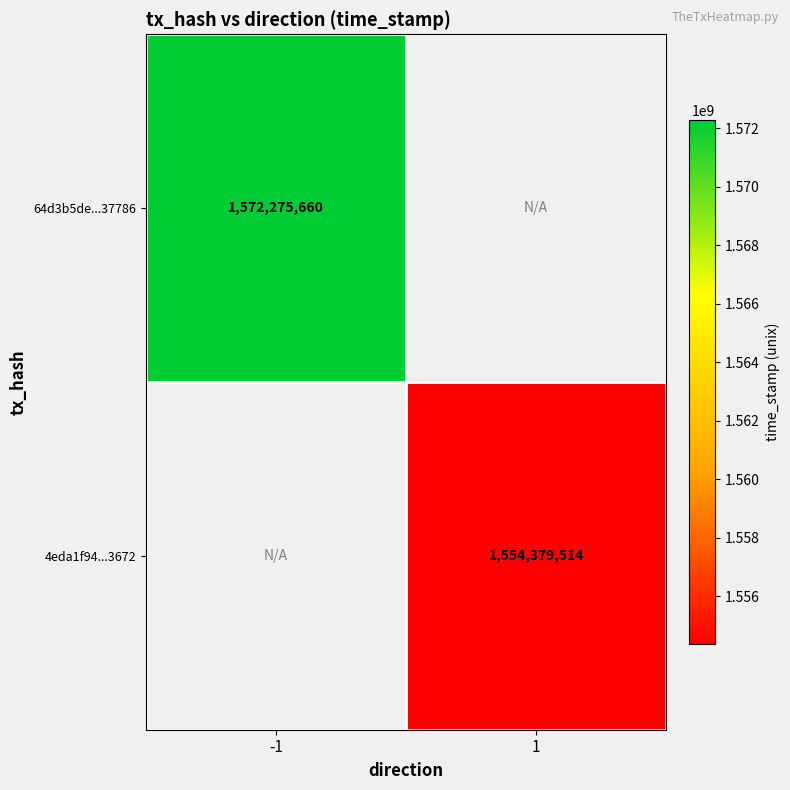

How many categories are shown in the chart?

2